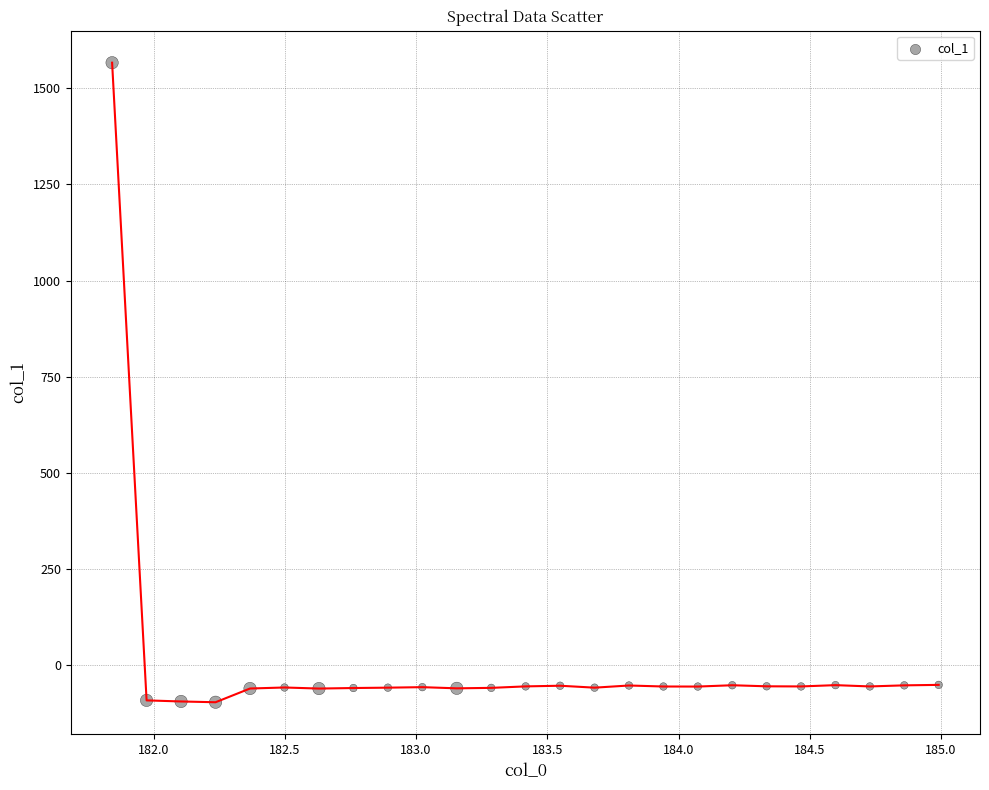

What is the range of X values (max minus min)?

3.1